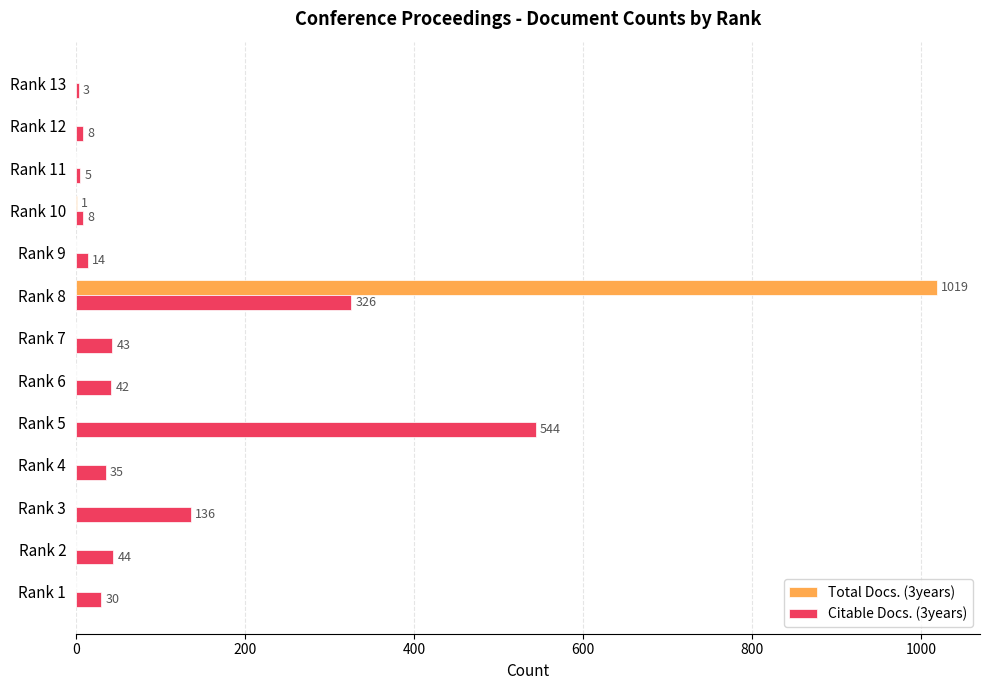

The Total Docs. (3years) series shows 519 at Rank 4. True or false?

False